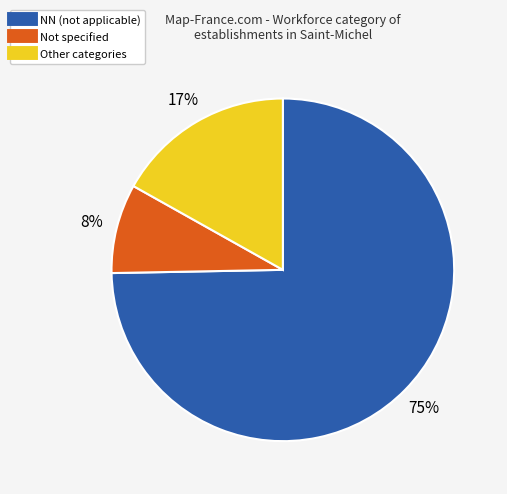

To the nearest percent, what is the average slice percentage?

33%